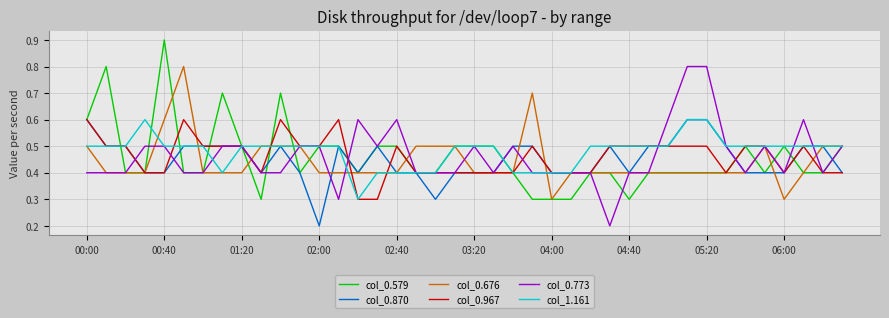

At how many categories does at least one series exceed 0?

40